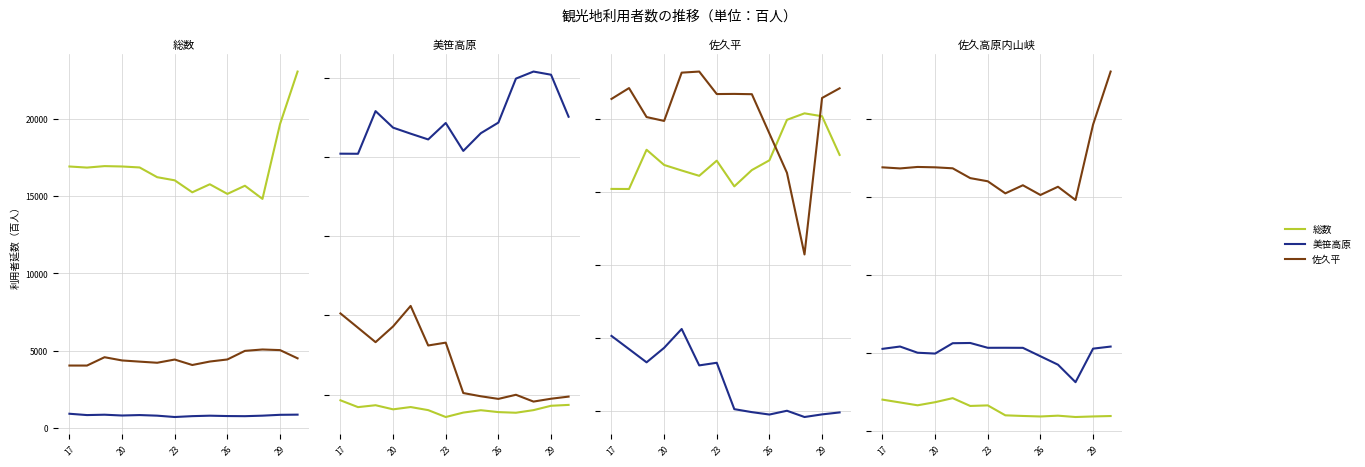

True or false: 総数 has a value of 4177 at 20.

False